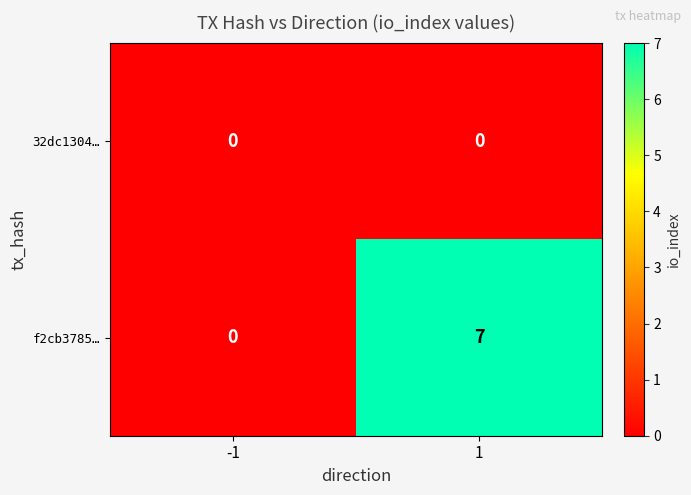

Reading left to right, what are all the values shown in this chart?

32dc1304…: 0	0
f2cb3785…: 0	7